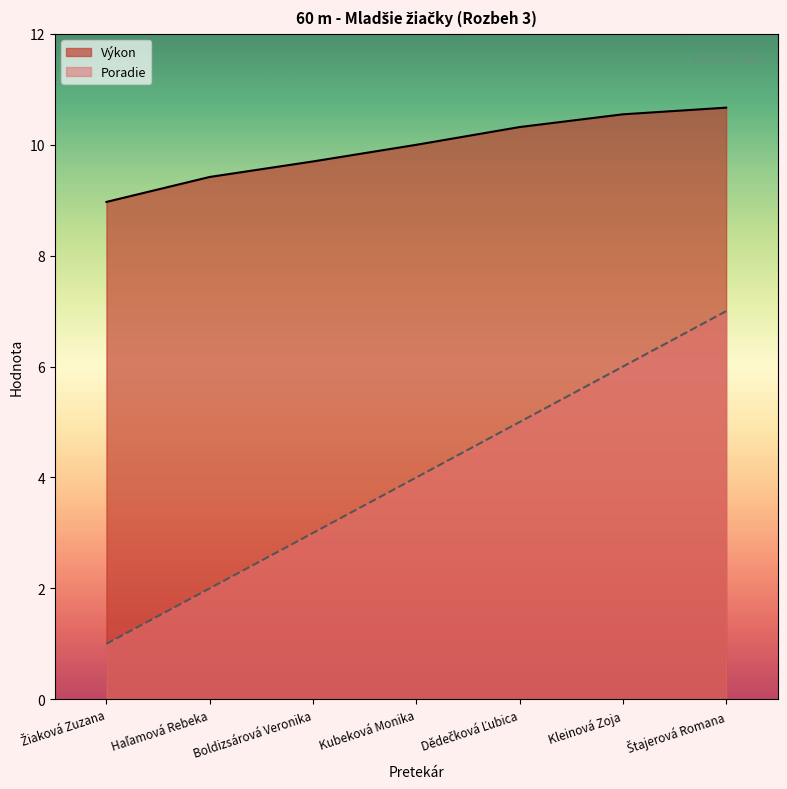

How many lines are shown in the chart?

2